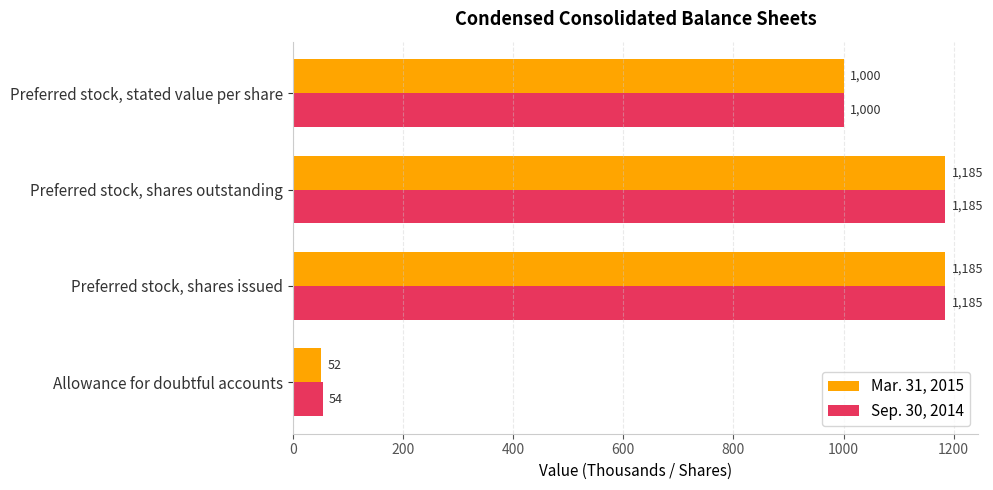

What is the greatest value displayed?

1185